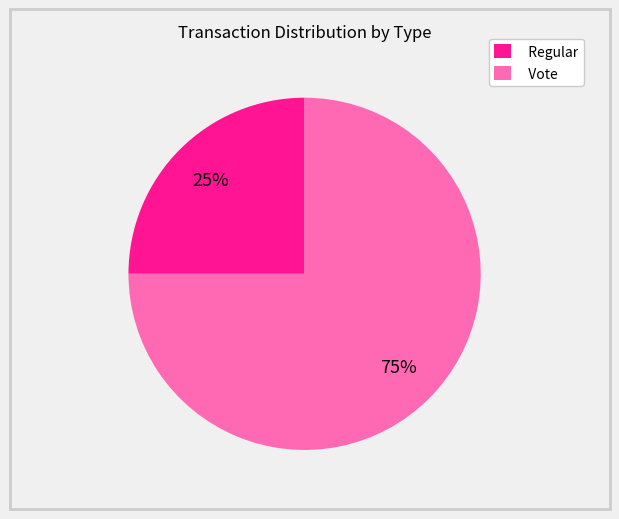

Is it true that Regular is 16% of the pie?

False